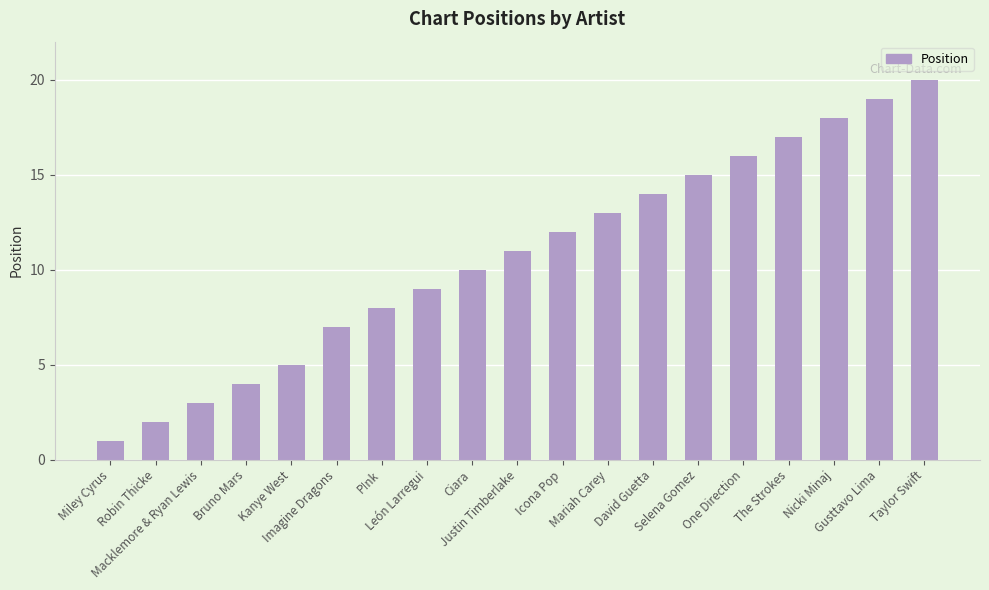

Between Robin Thicke and One Direction, which is larger?

One Direction